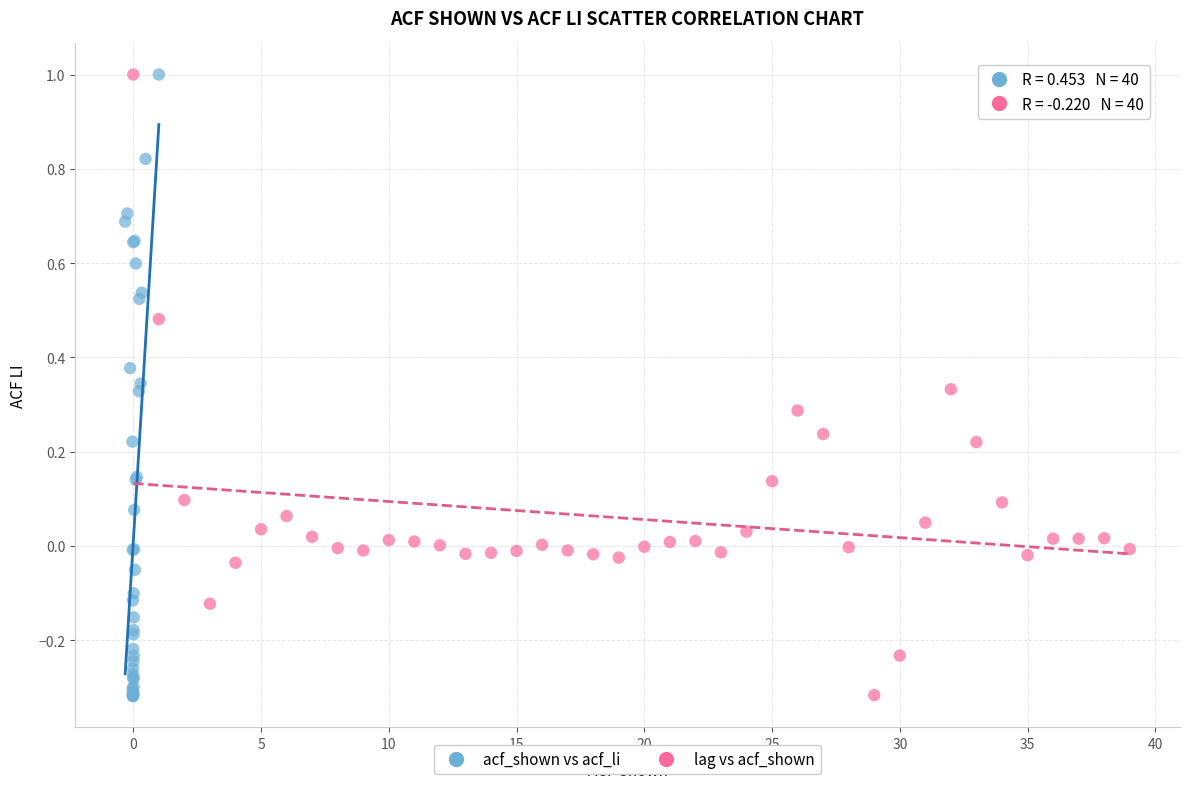

What are all the series names shown in the legend?

acf_shown vs acf_li, lag vs acf_shown